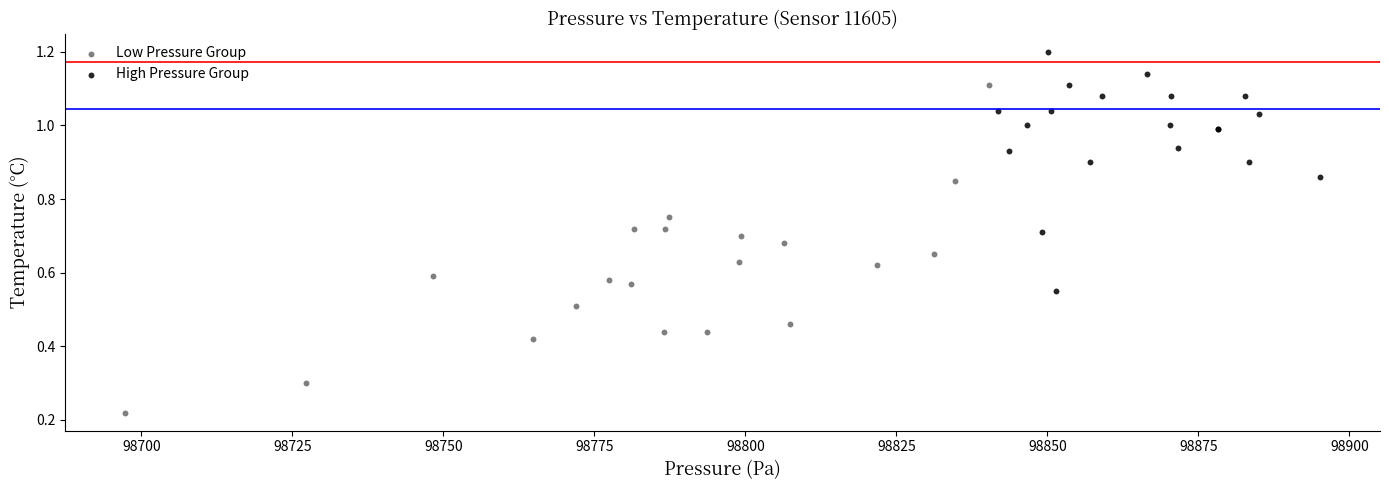

Which series contains the highest Y value?

High Pressure Group